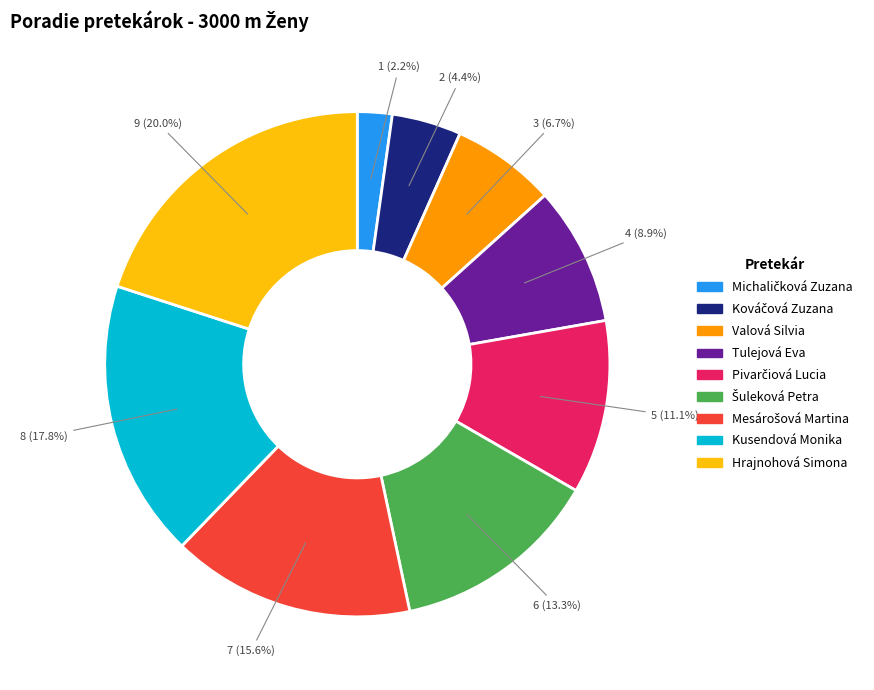

What percentage is NOT represented by Kusendová Monika?

82.2%